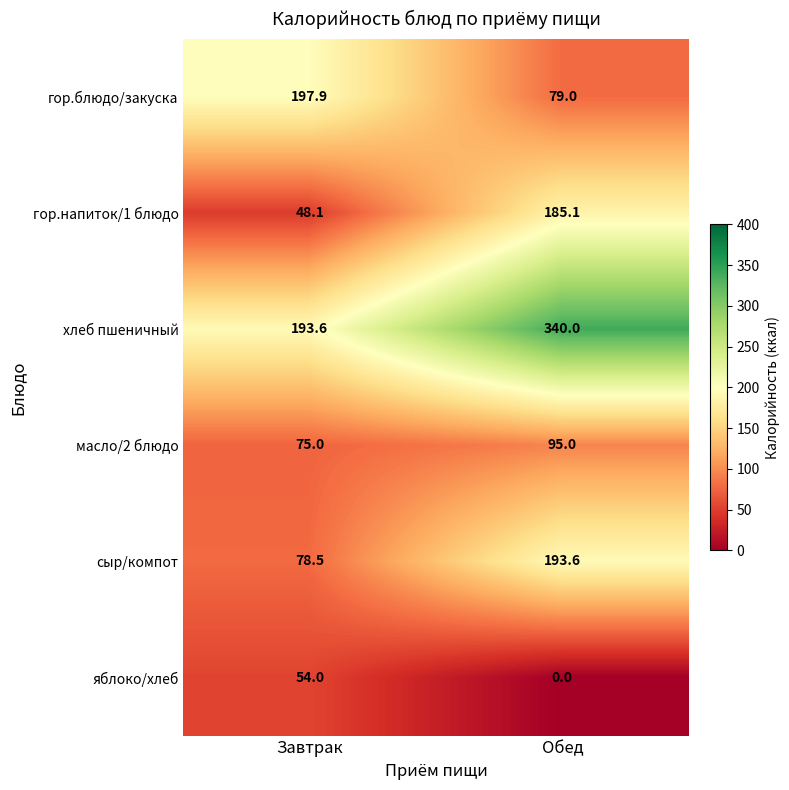

At which category is the sum across all series the highest?

Обед